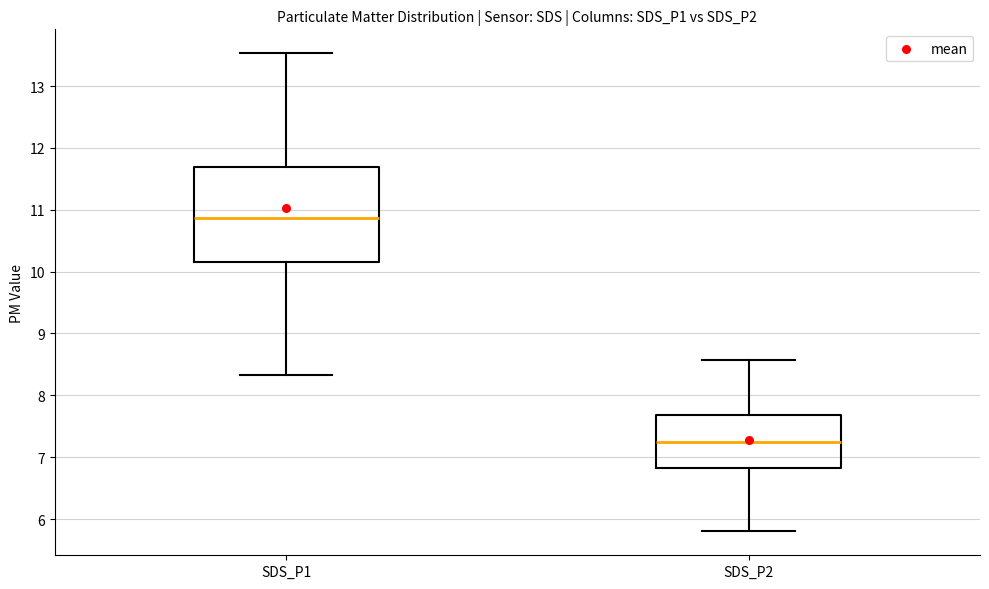

Which box is the tallest, from its lower edge to its upper edge?

SDS_P1